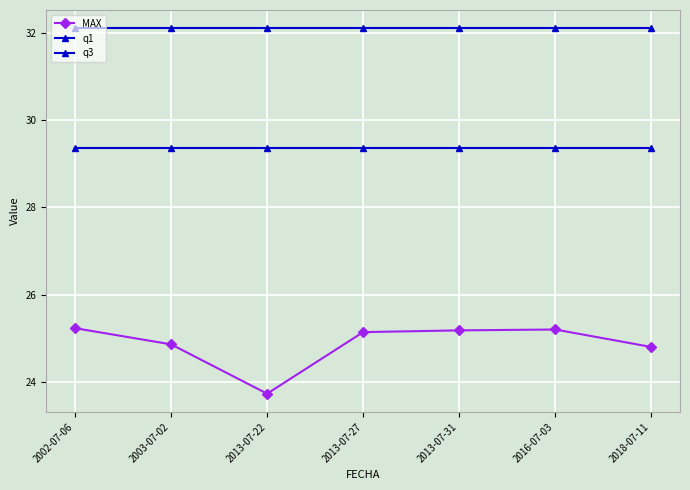

At which category does the chart reach its peak across all series?

2002-07-06